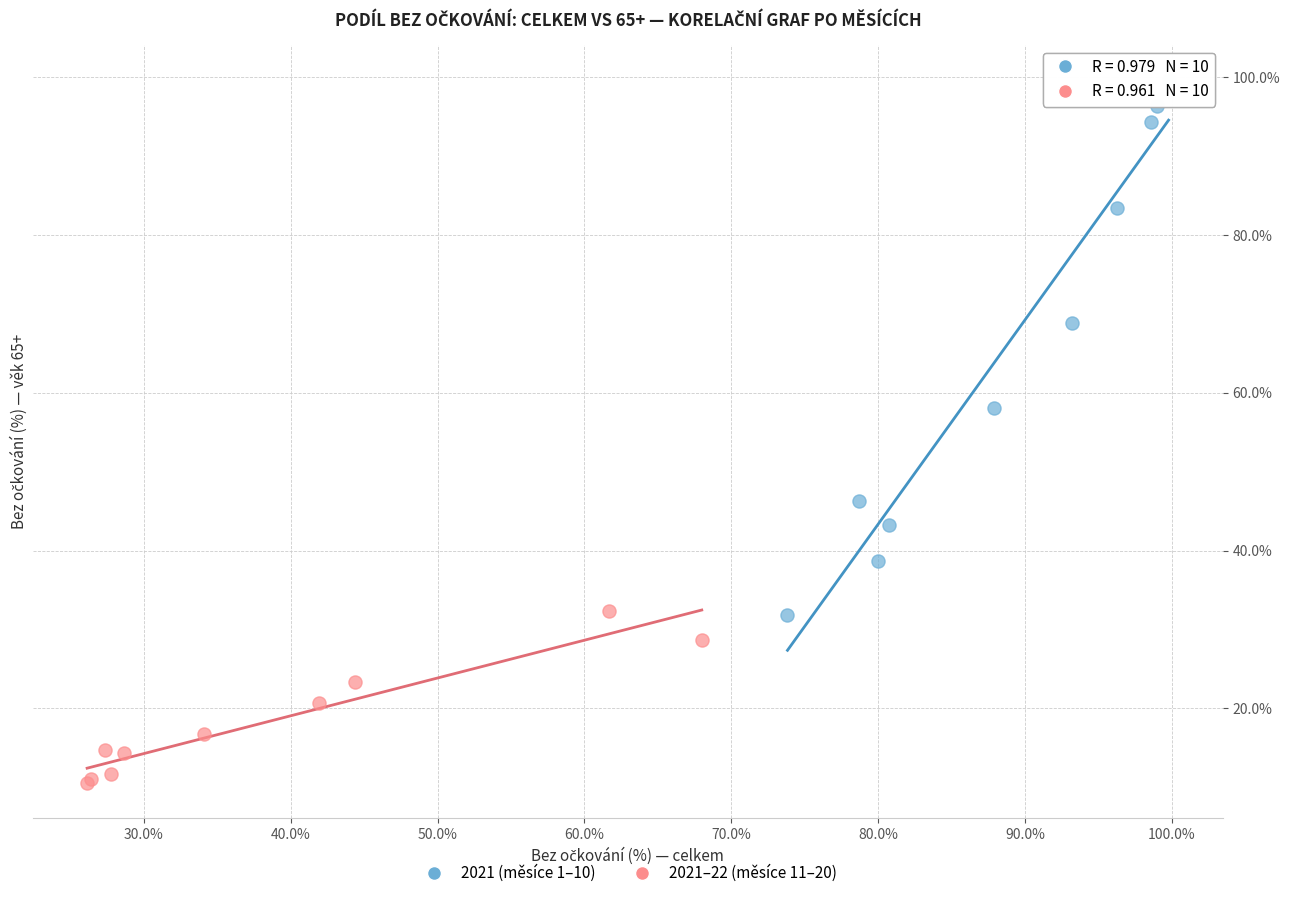

Which series contains the highest Y value?

2021 (měsíce 1–10)